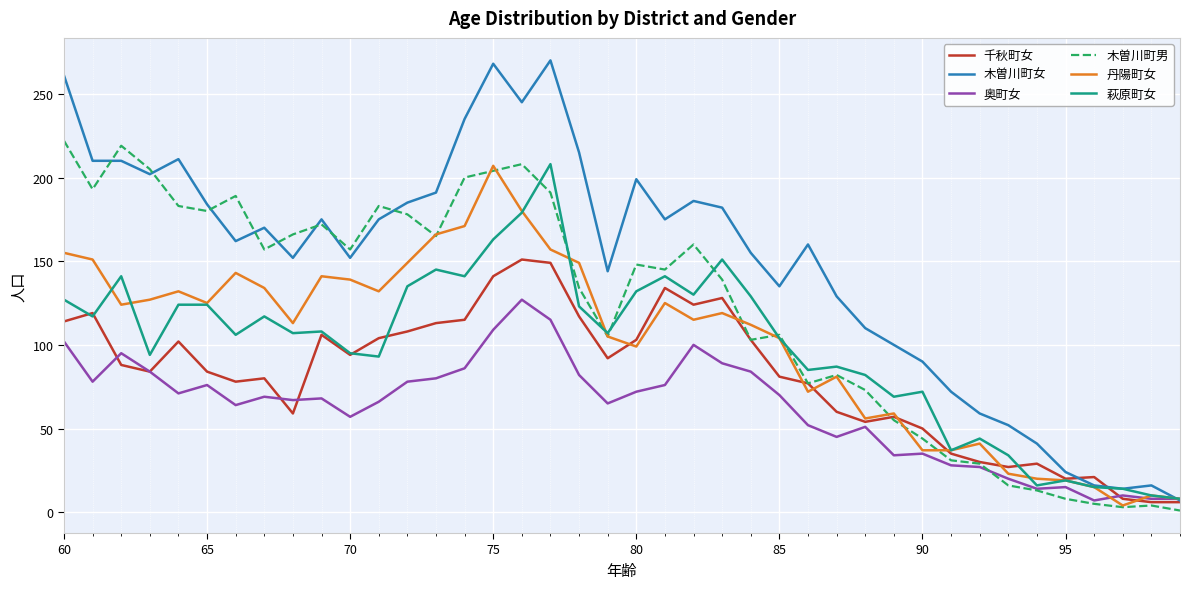

Which series has the widest spread of values?

木曽川町女